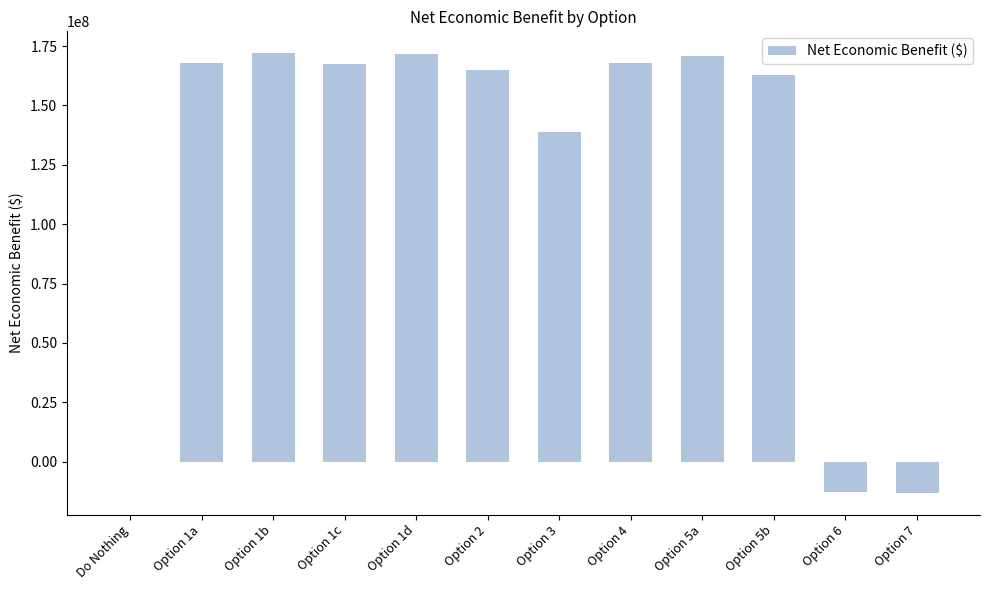

What is the maximum value shown in the chart?

171951207.6